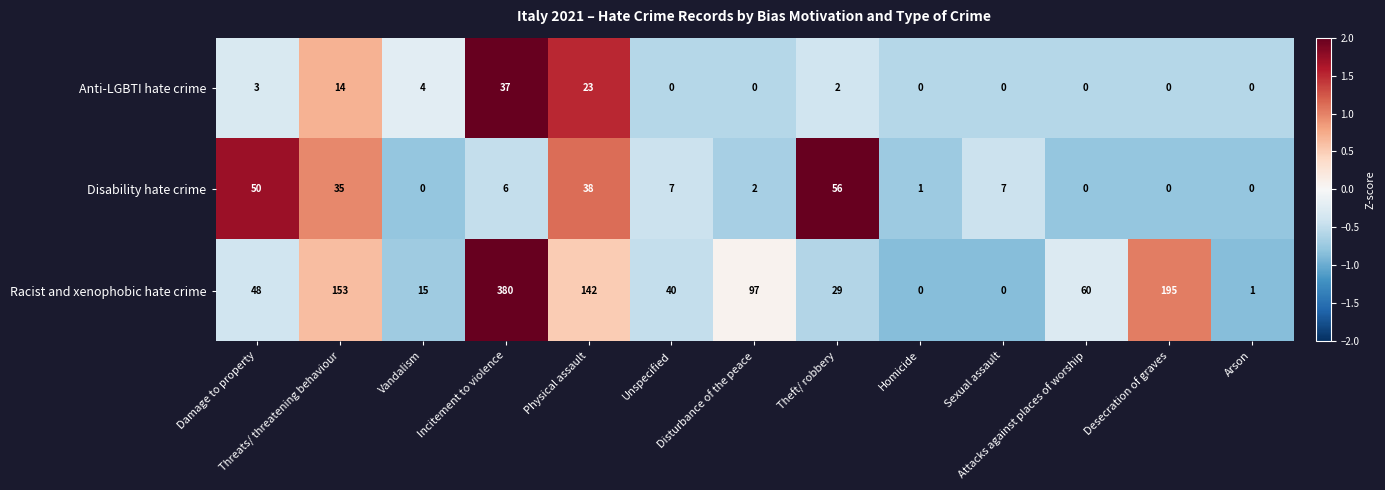

Which series has the largest total across all categories?

Racist and xenophobic hate crime